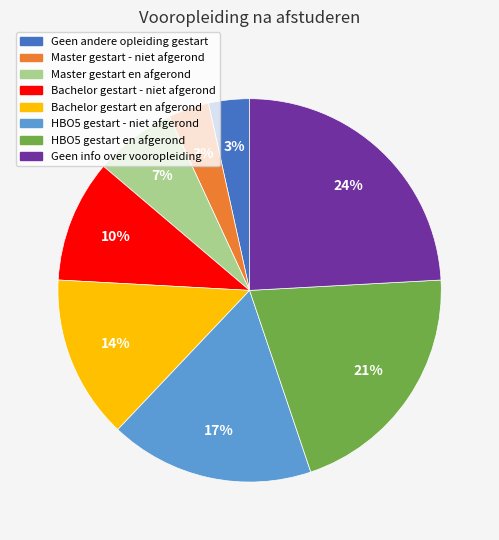

Combined, do Geen info over vooropleiding and Master gestart - niet afgerond account for over 50%?

No